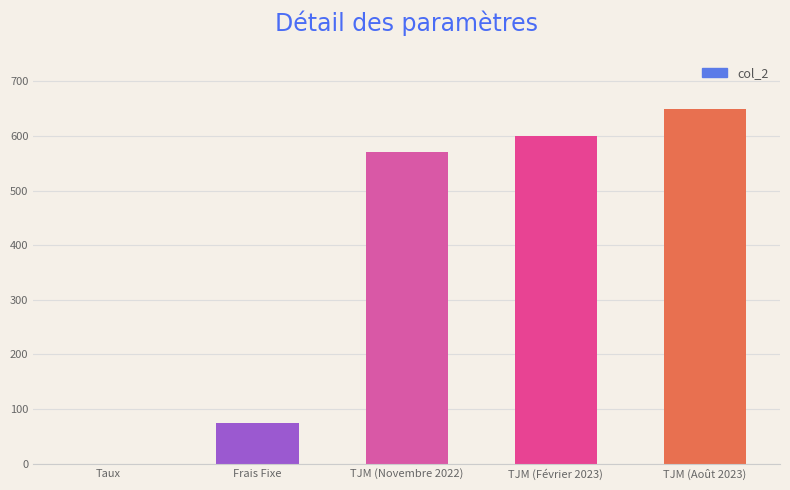

Which label corresponds to the largest value in the chart?

TJM (Août 2023)